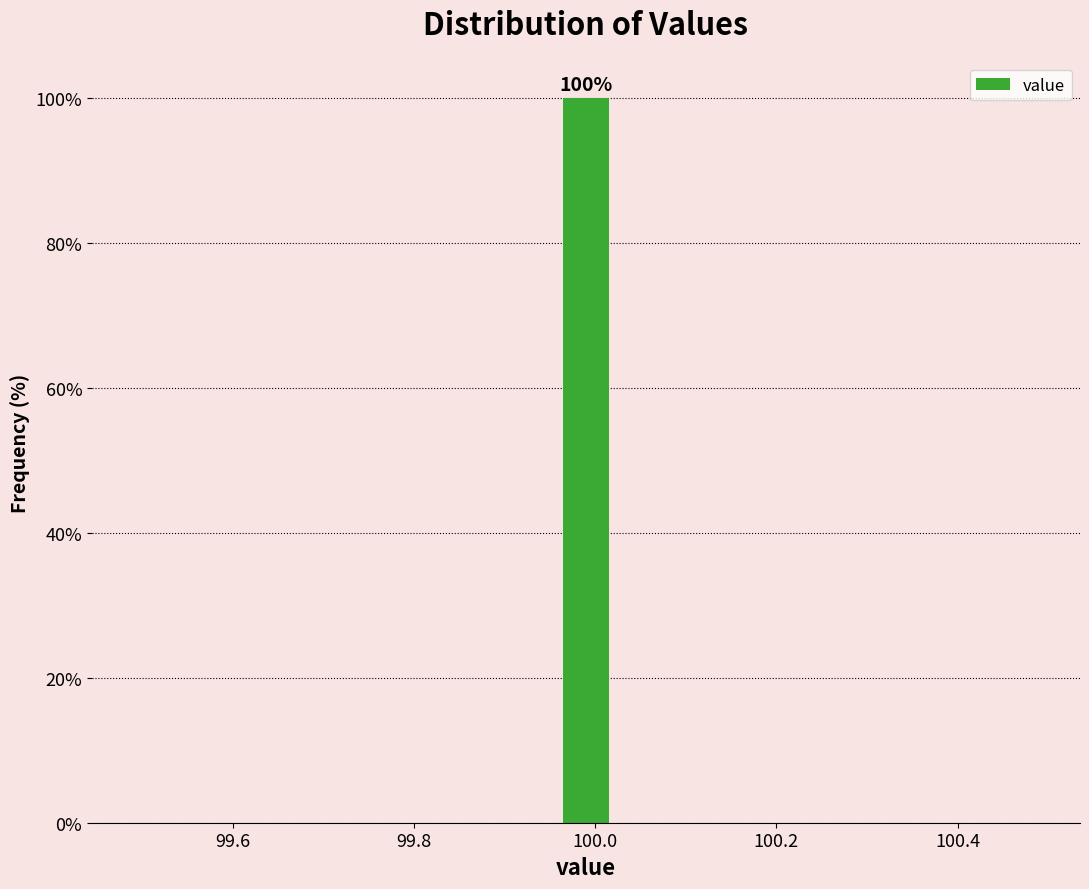

Around what value on the x-axis is the tallest bar? Give the approximate position of its centre, as read against the axis.

100.00